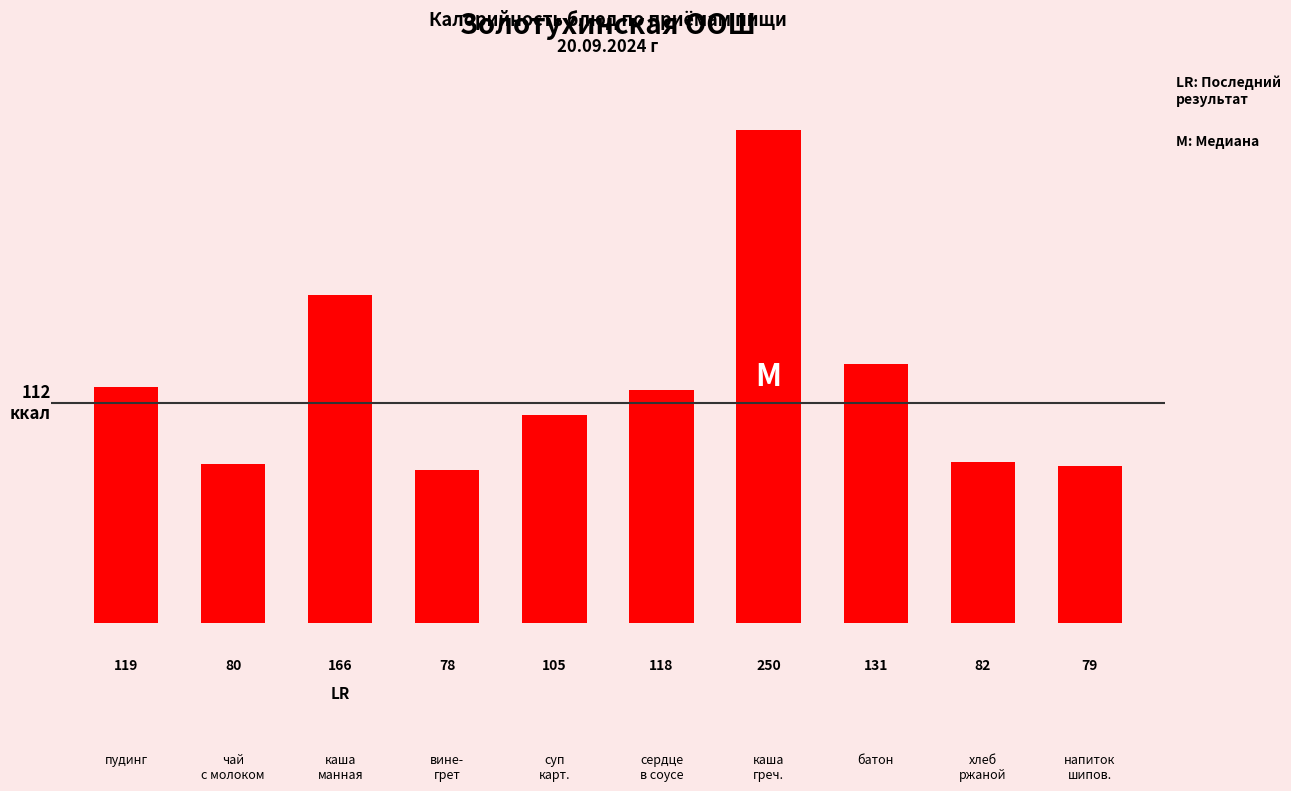

The value at вине-
грет is 51.1. True or false?

False